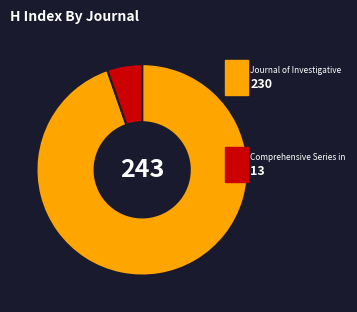

Does any single category account for the majority?

Yes